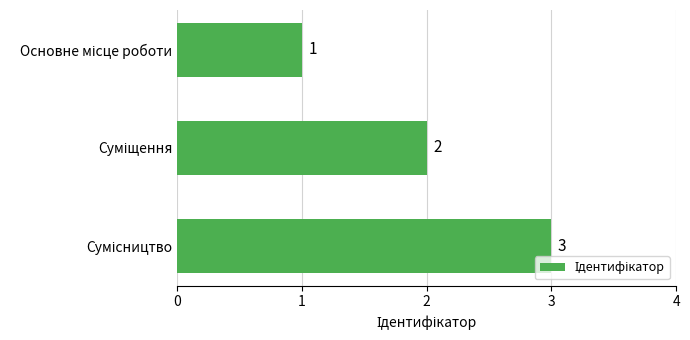

Count the number of categories in the chart.

3